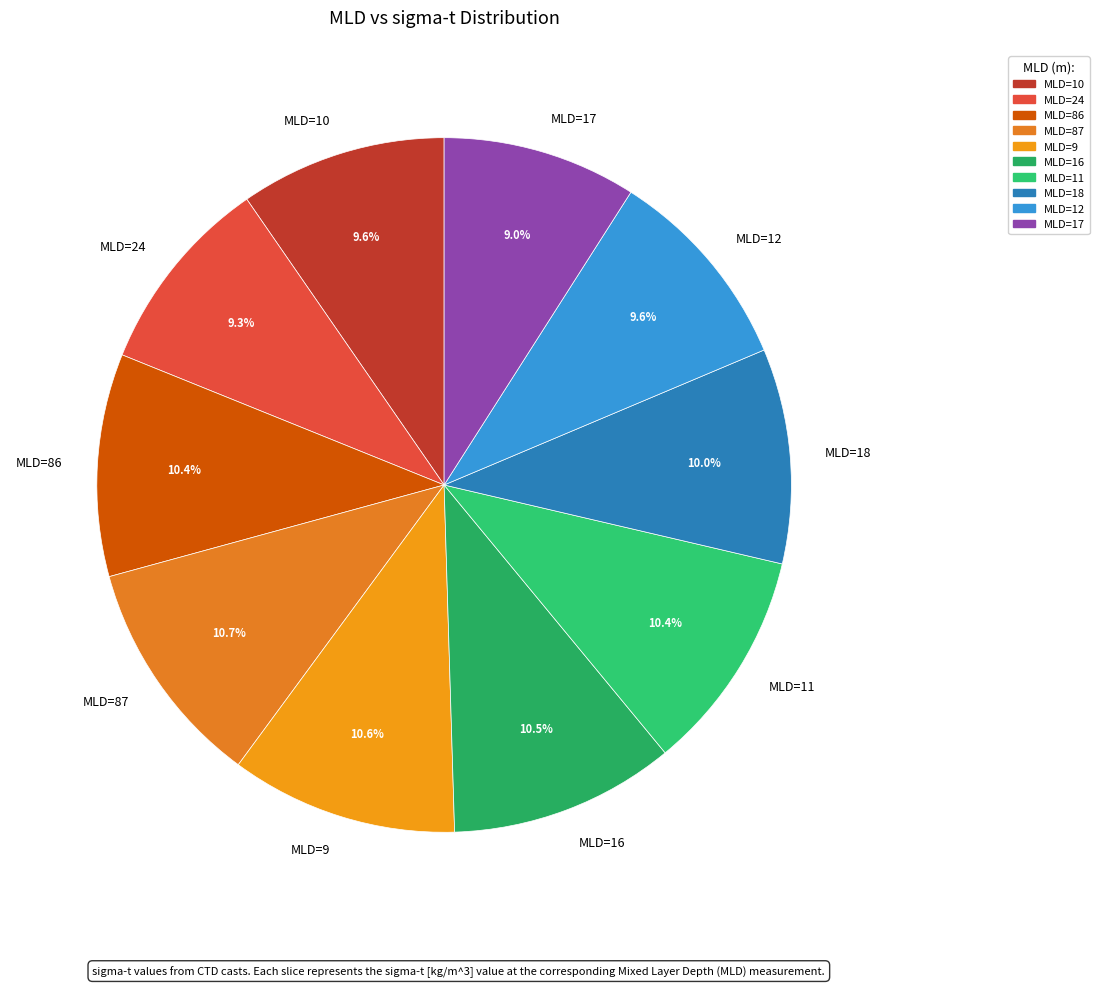

Which has a higher value, MLD=87 or MLD=12?

MLD=87